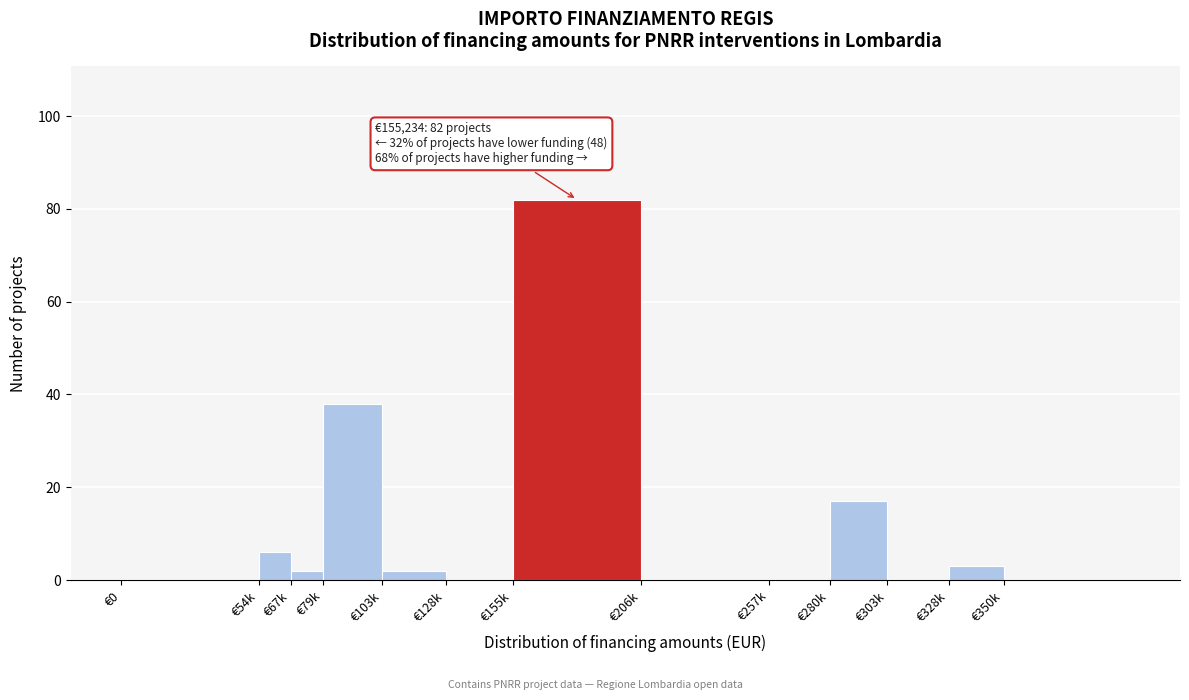

Reading right to left, what are all the values shown in this chart?

€350k=0	€328k=3	€303k=0	€280k=17	€257k=0	€206k=0	€155k=82	€128k=0	€103k=2	€79k=38	€67k=2	€54k=6	€0=0